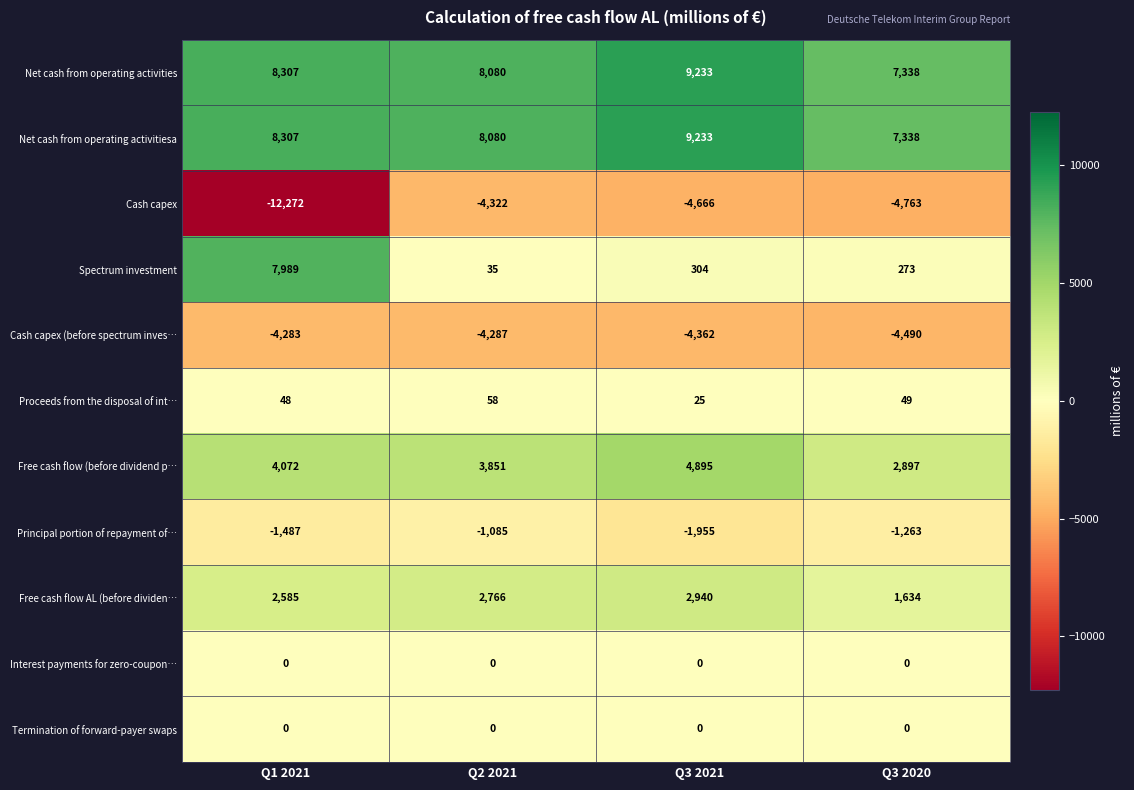

What is the total value across all series at Q3 2021?

15647